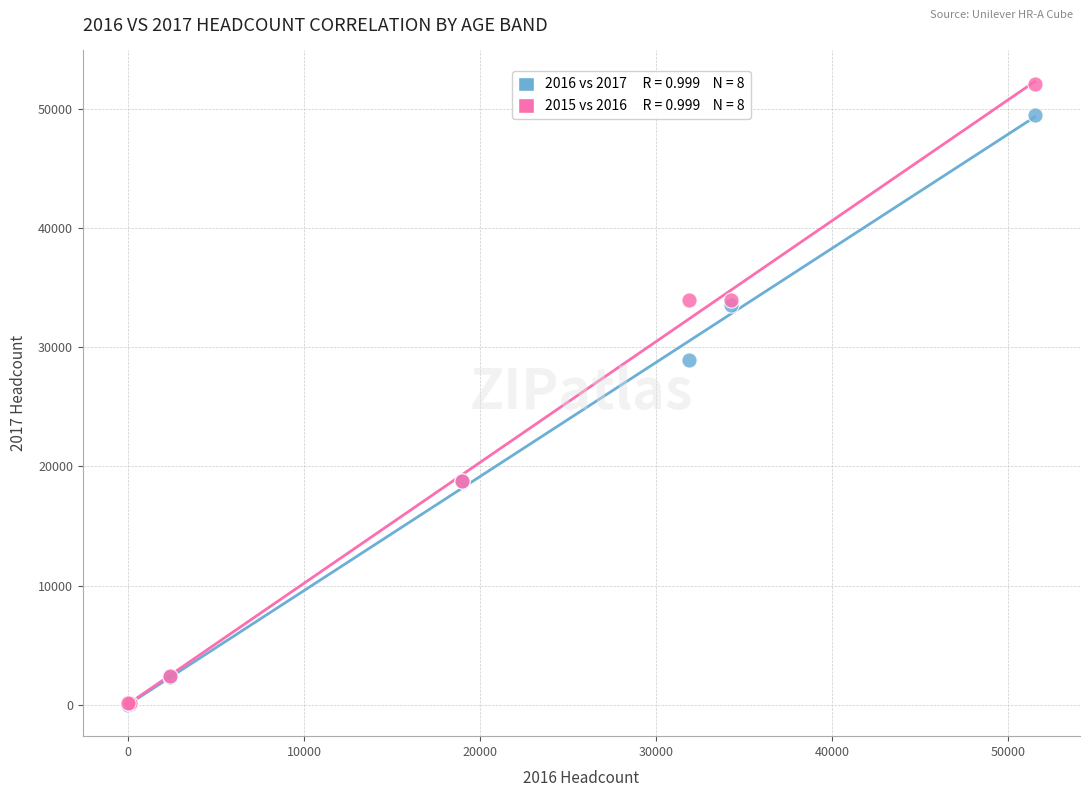

Across all series, what Y value is closest to 26010?

28952